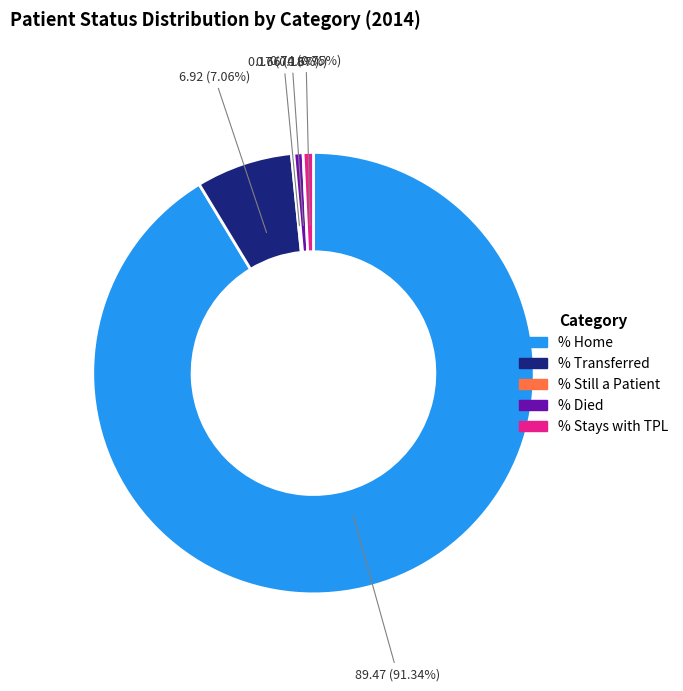

Is there a majority slice in this chart?

Yes